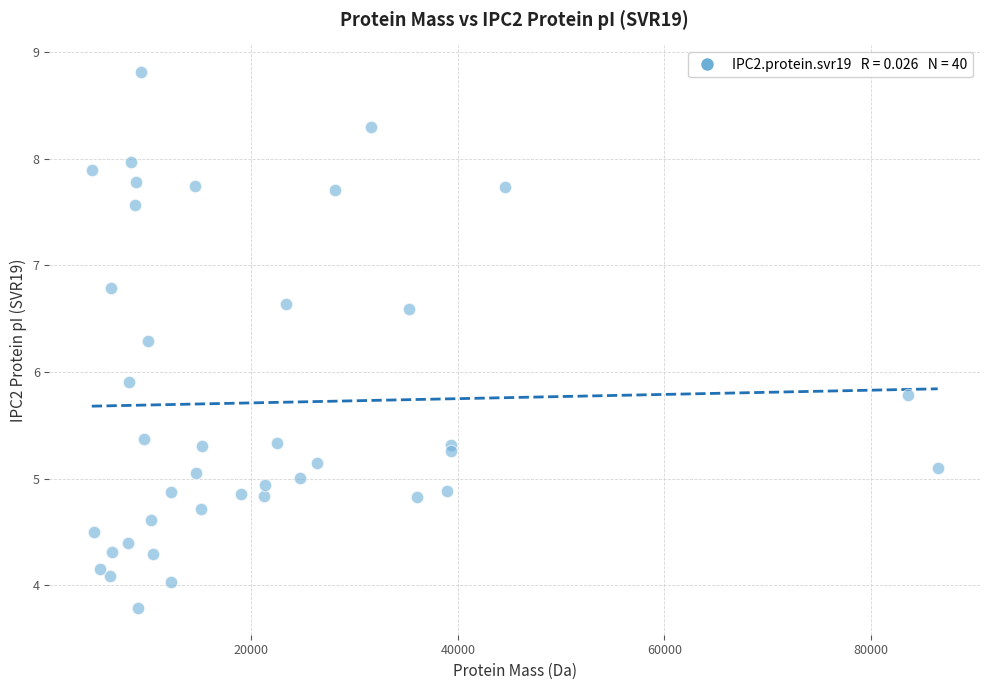

What is the range of Y values (max minus min)?

5.0